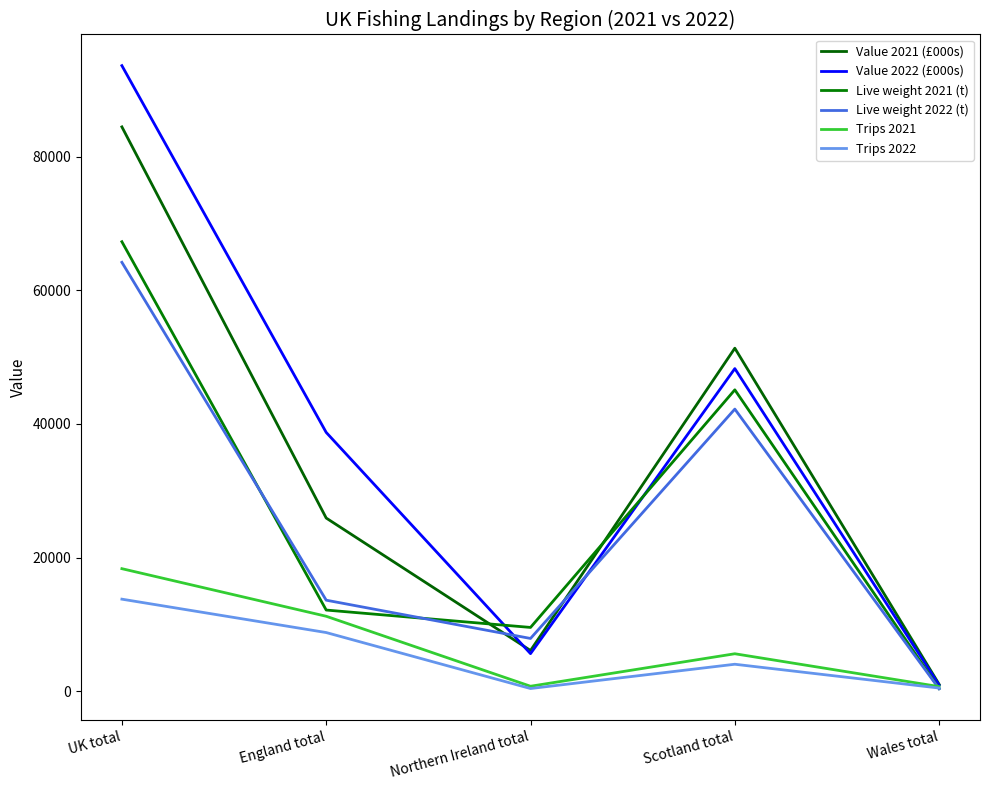

Where is Trips 2021 nearest to the value 9537?

England total